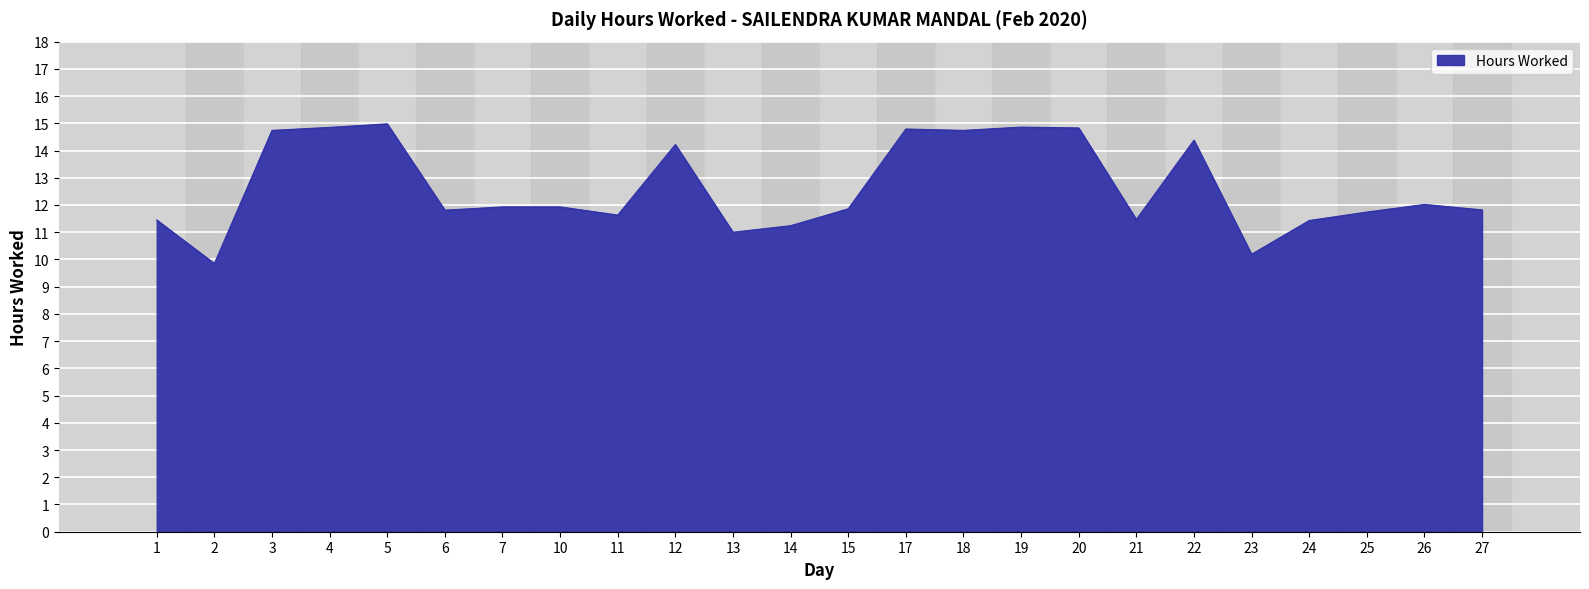

The value at 27 is 11.8. True or false?

True